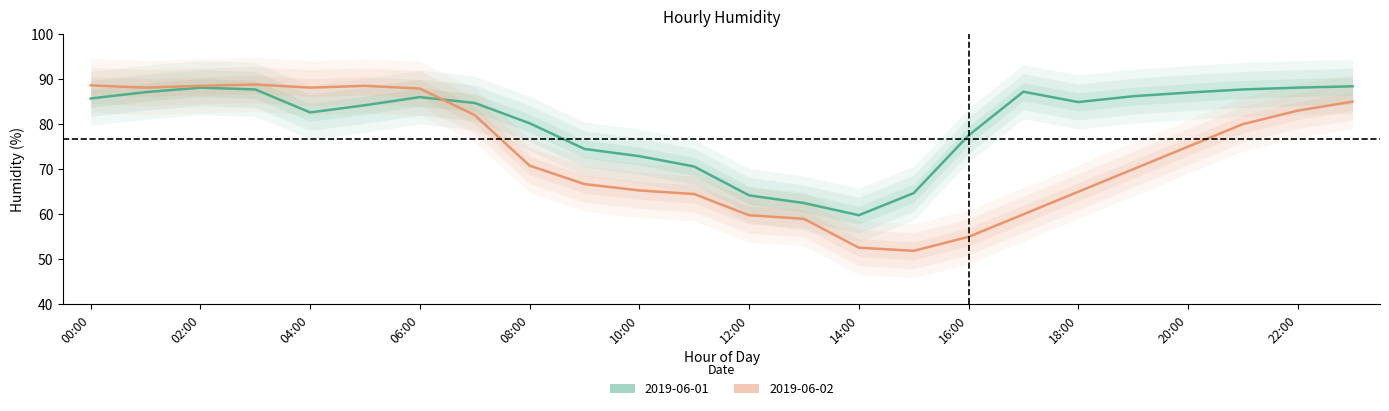

At how many categories does at least one series exceed 75?

17